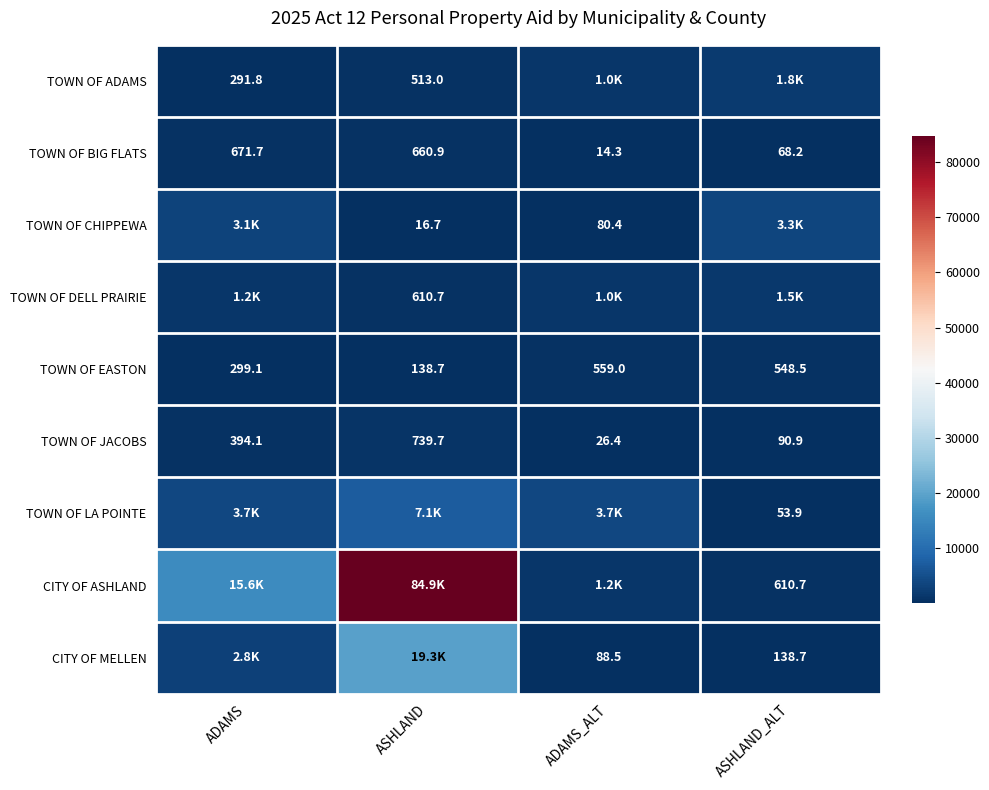

At which label is TOWN OF JACOBS closest to 383?

ADAMS